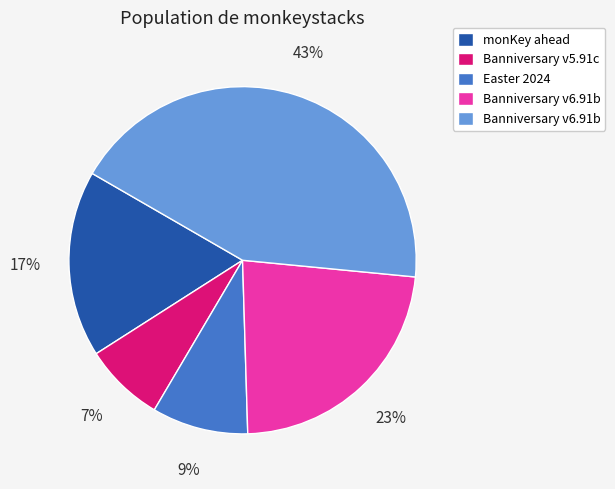

Is there any slice that represents more than half of the pie?

No